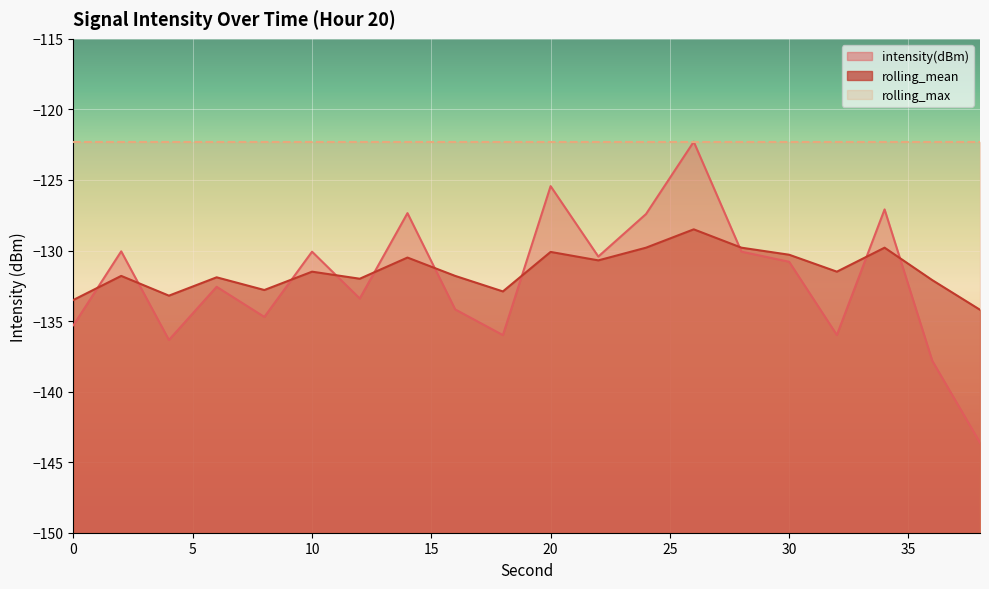

True or false: rolling_mean has a value of -131.8 at 16.

True